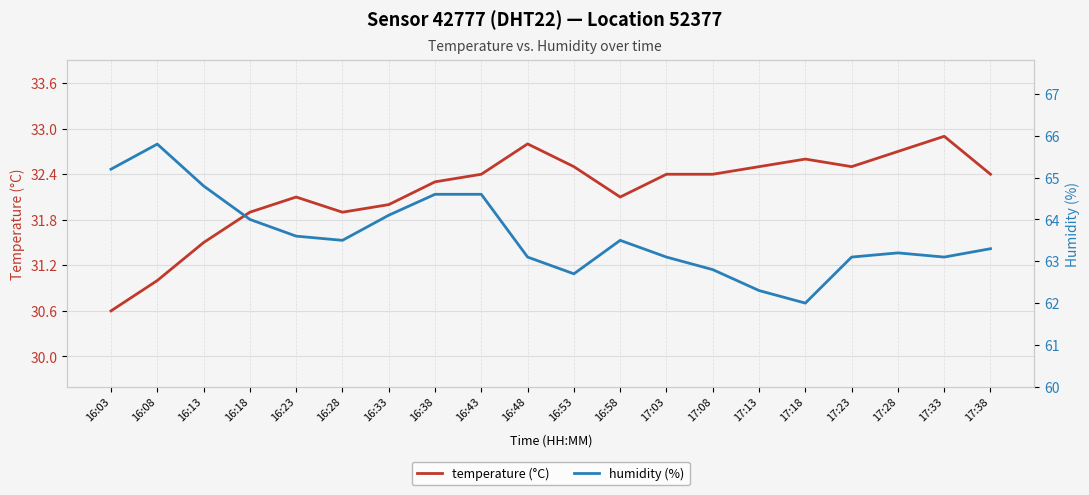

What is the difference between the humidity (%) values at 16:28 and 17:03?

0.4